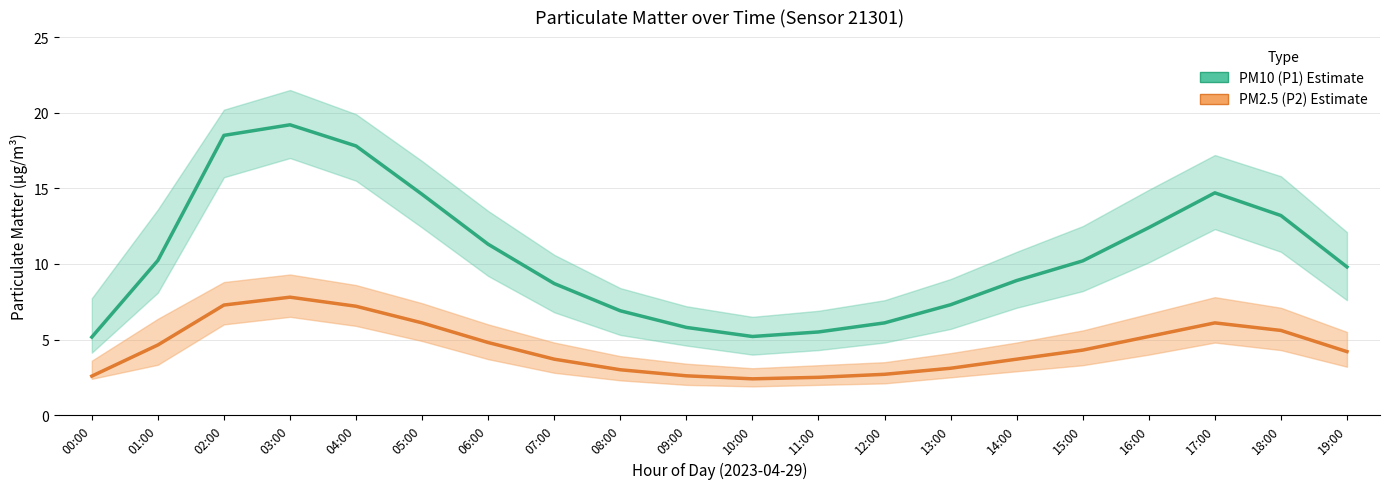

What is the greatest value displayed?

19.2